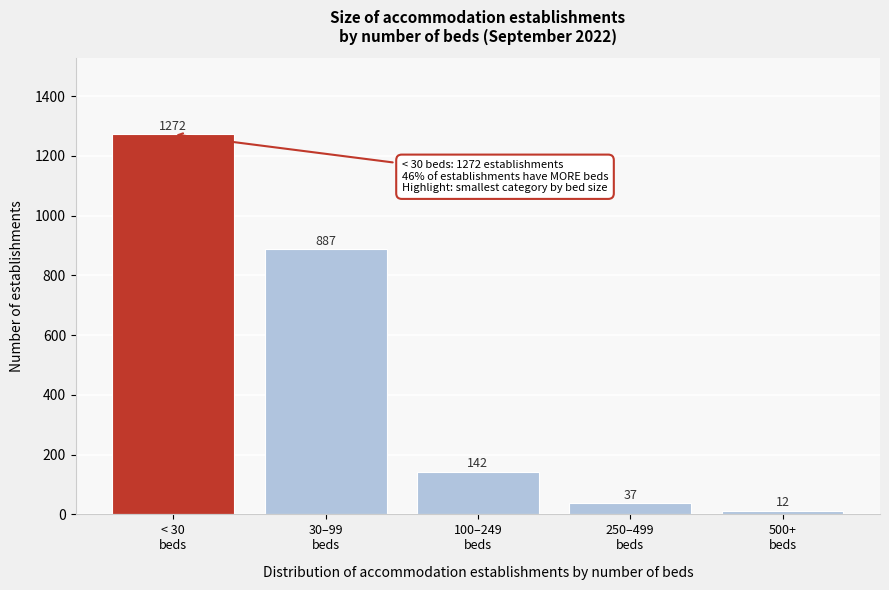

Reading left to right, list all the values displayed in this chart.

1272	887	142	37	12